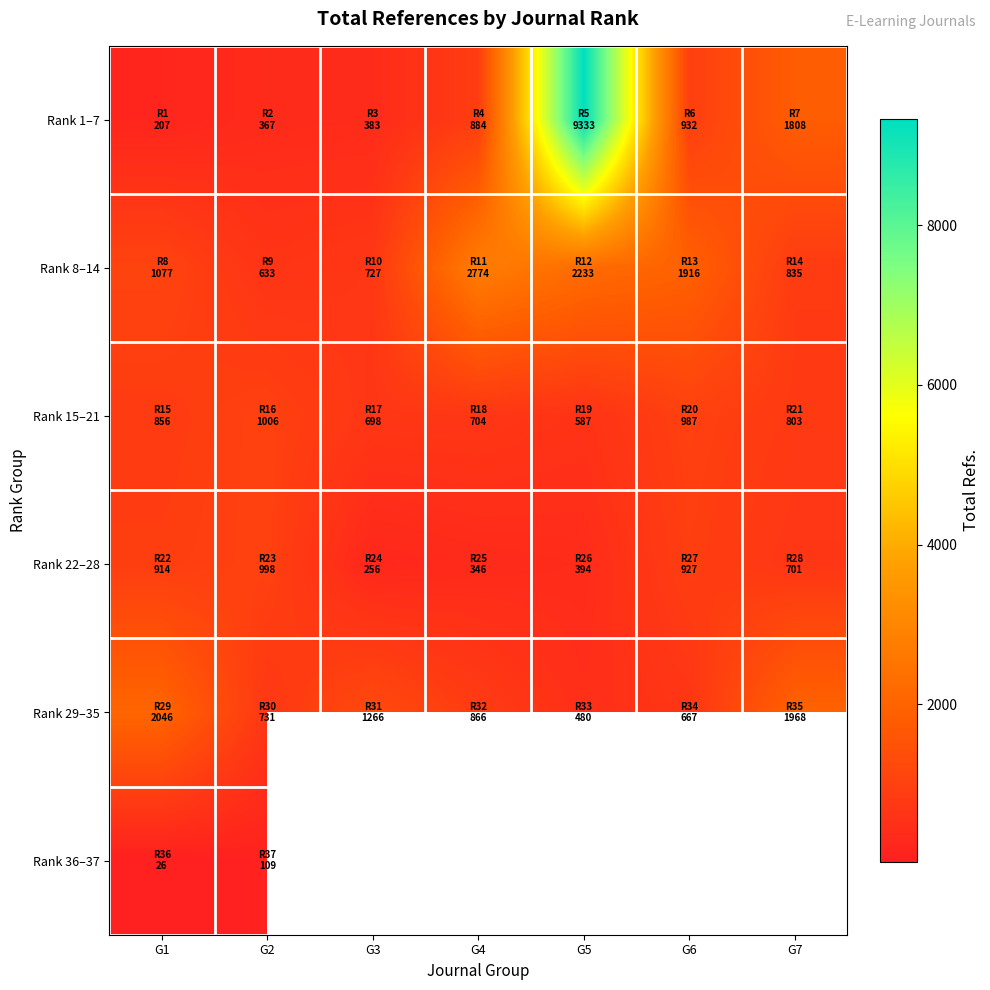

At which category does the chart reach its minimum across all series?

G1